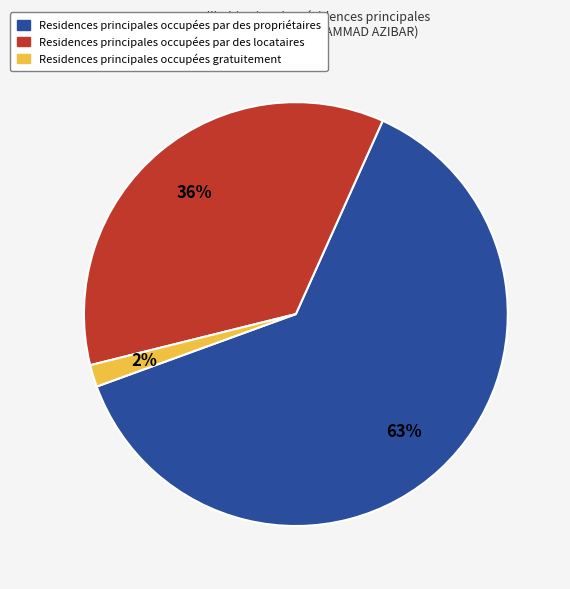

Does any single category account for the majority?

Yes